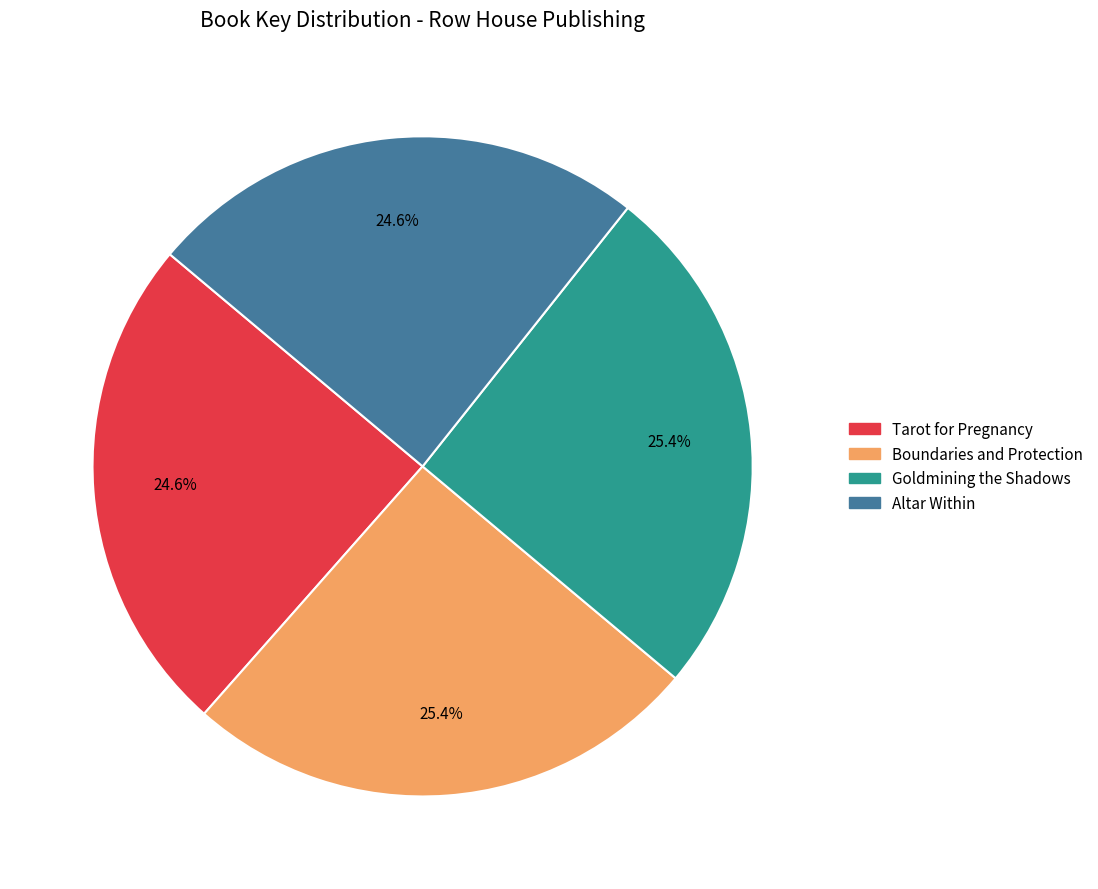

What is the ratio of the value at Boundaries and Protection to the value at Goldmining the Shadows?

1.0